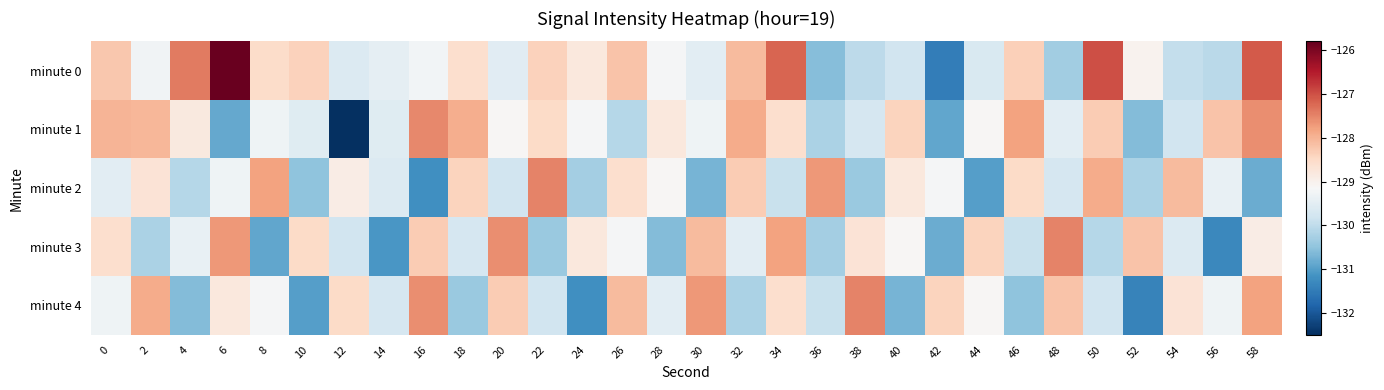

Which category has the lowest value across all series?

12